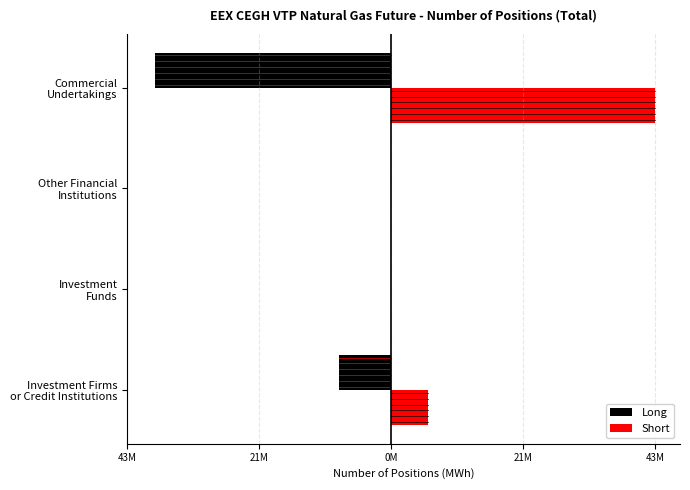

What are all the series names shown in the legend?

Long, Short